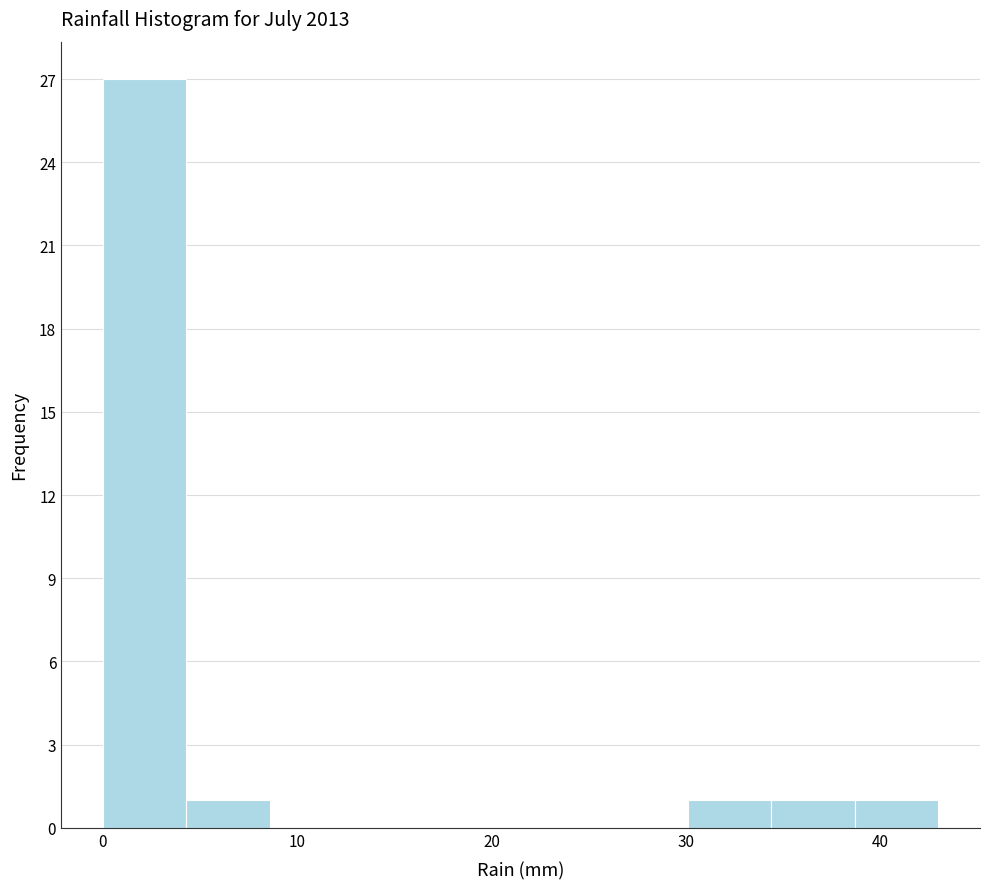

Over which range of the x-axis is the bar tallest?

0.0 to 4.3